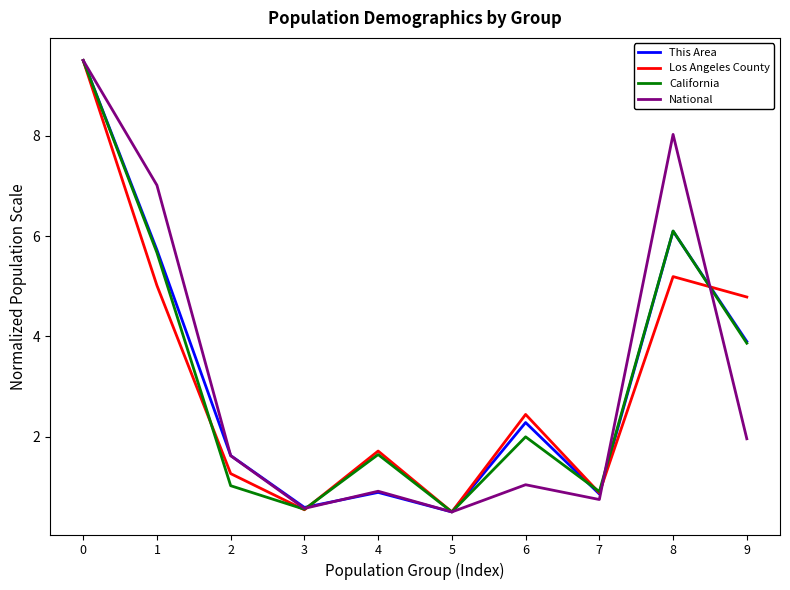

Is it true that National equals 0.3 at 7?

False